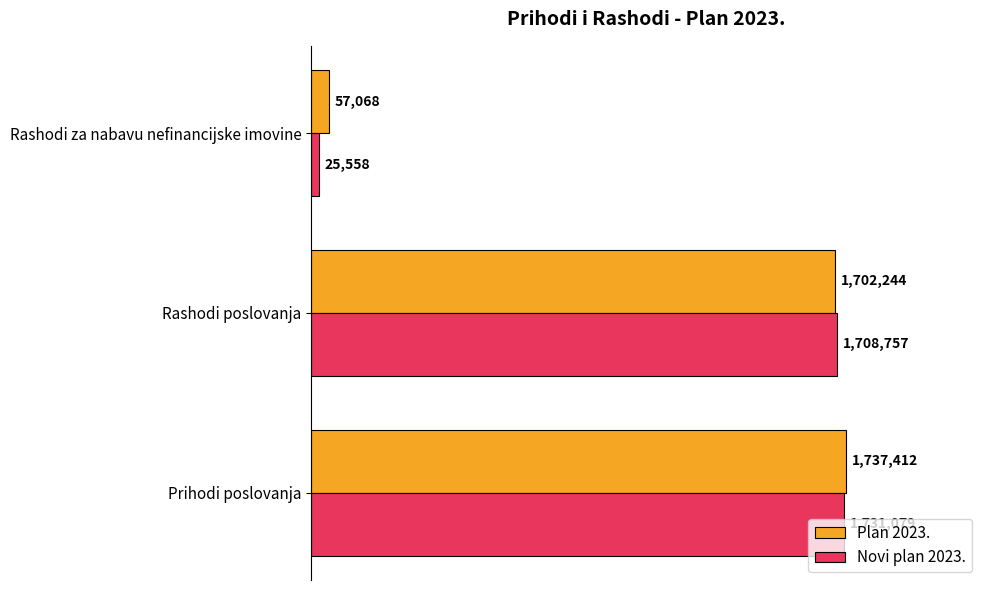

What is the greatest value displayed?

1737412